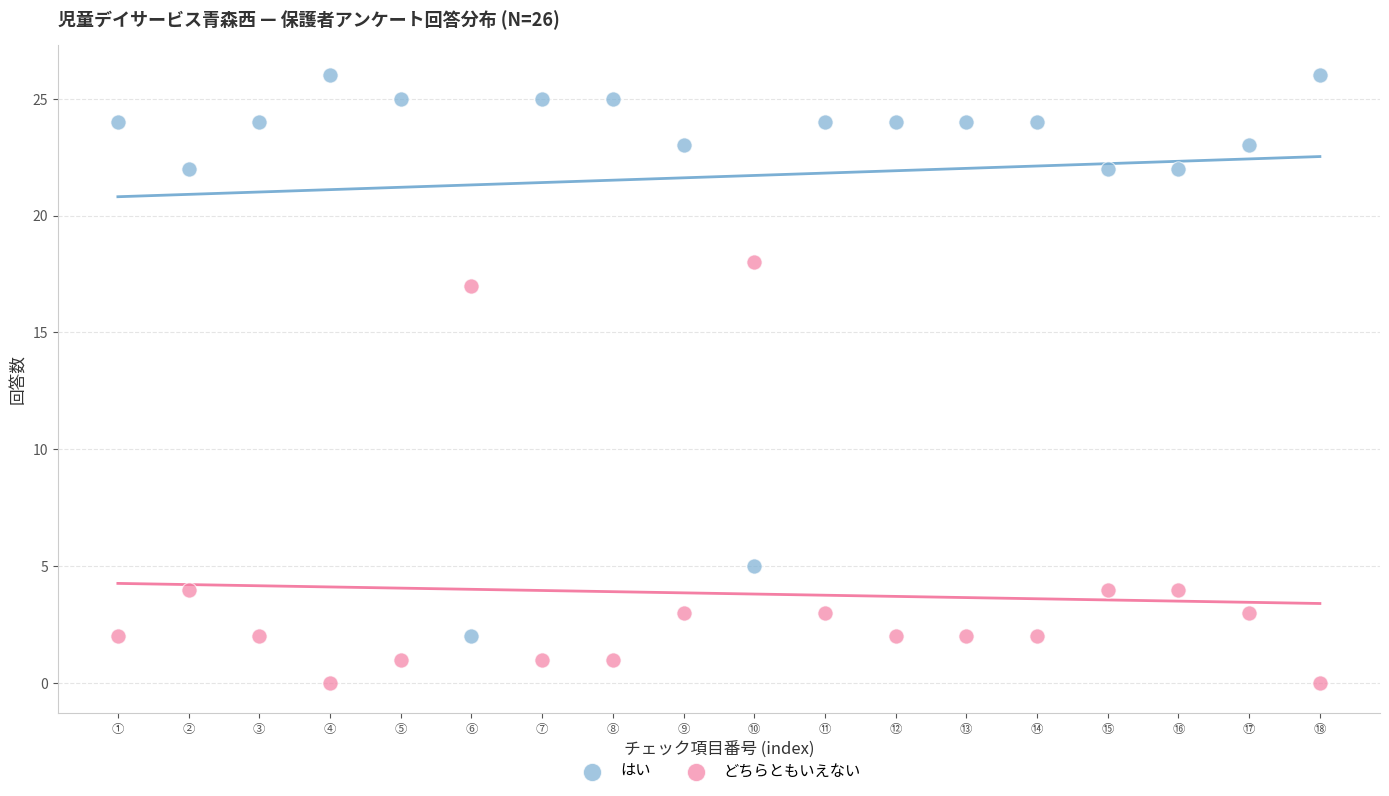

What are all the series names shown in the legend?

はい, どちらともいえない